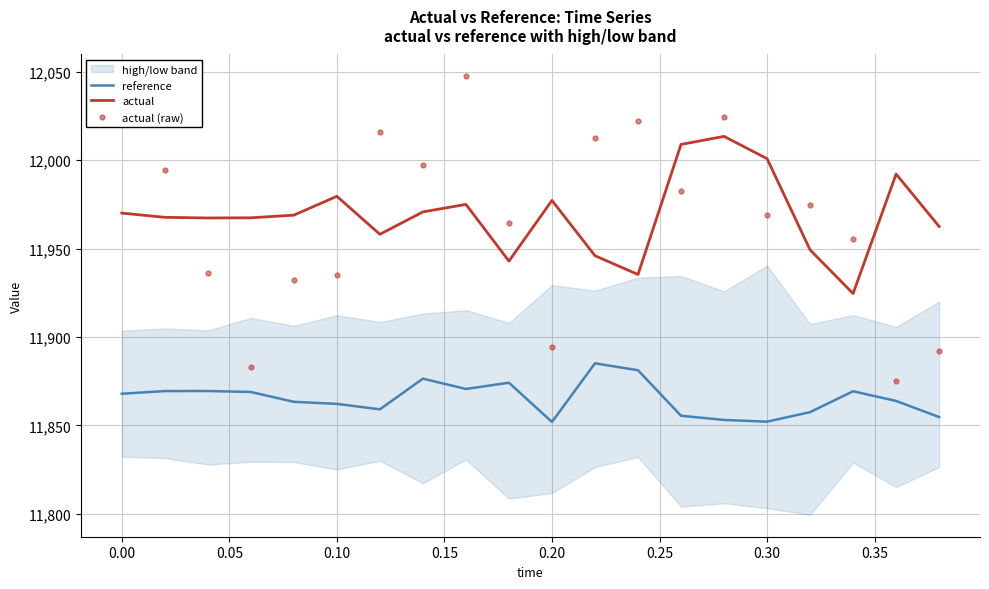

What is the average value of the reference series?

11865.3